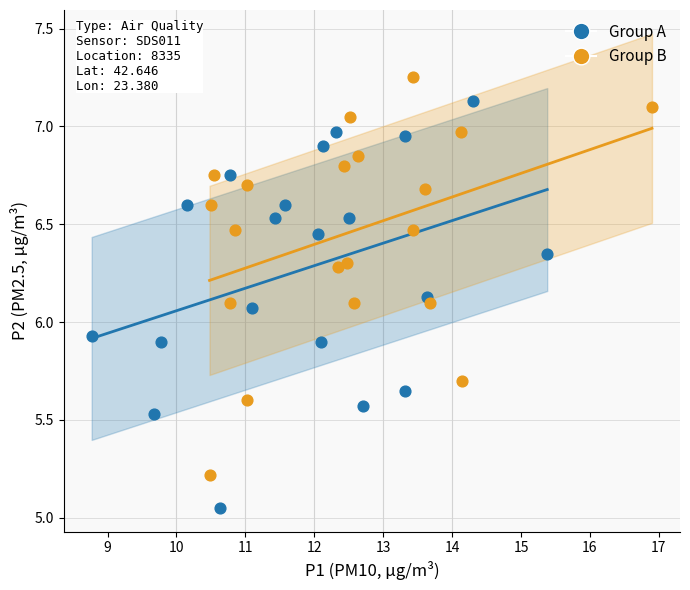

Which series reaches the maximum Y coordinate?

Group B